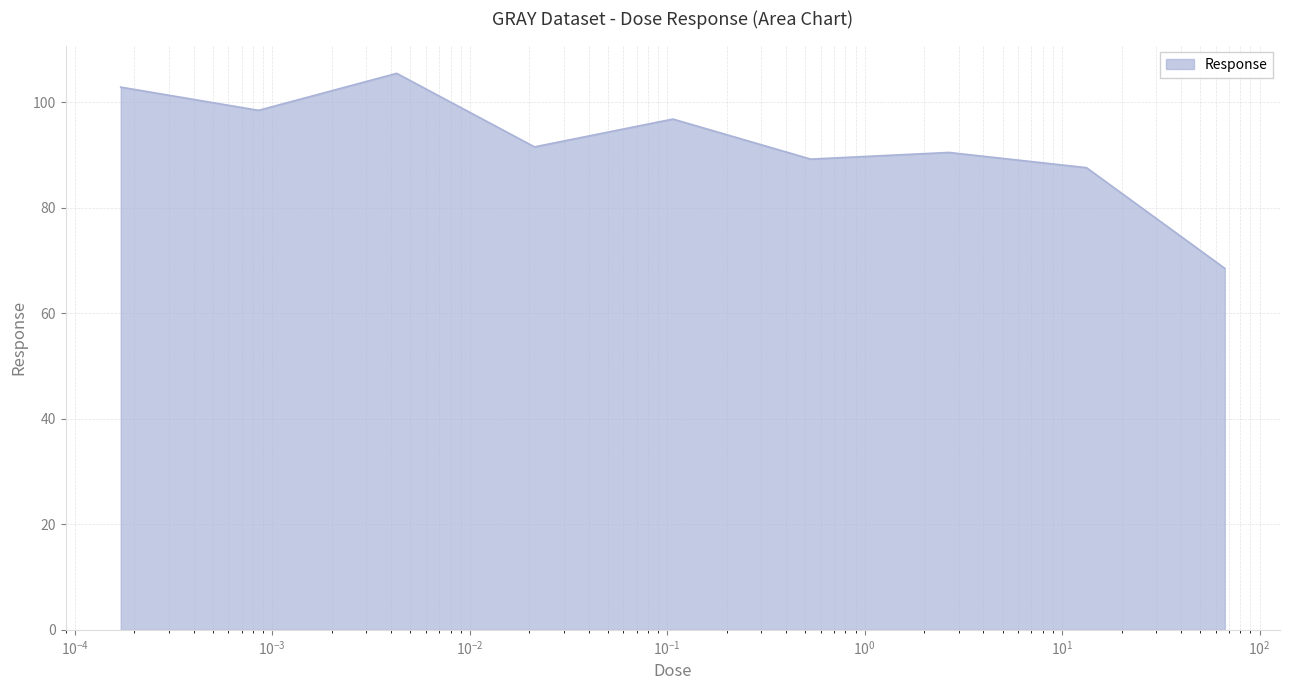

What is the minimum value shown in the chart?

68.5